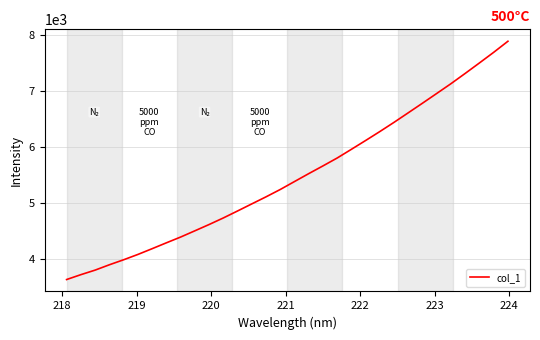

What is the difference between the maximum and minimum values?

4251.5